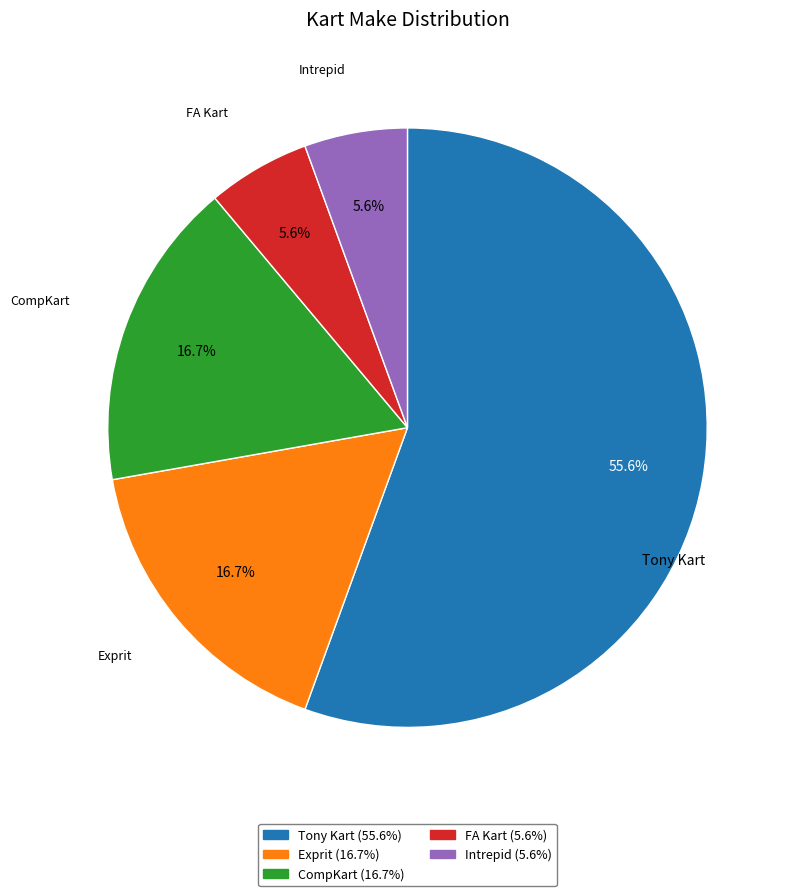

Does Tony Kart account for over 50% of the chart?

Yes